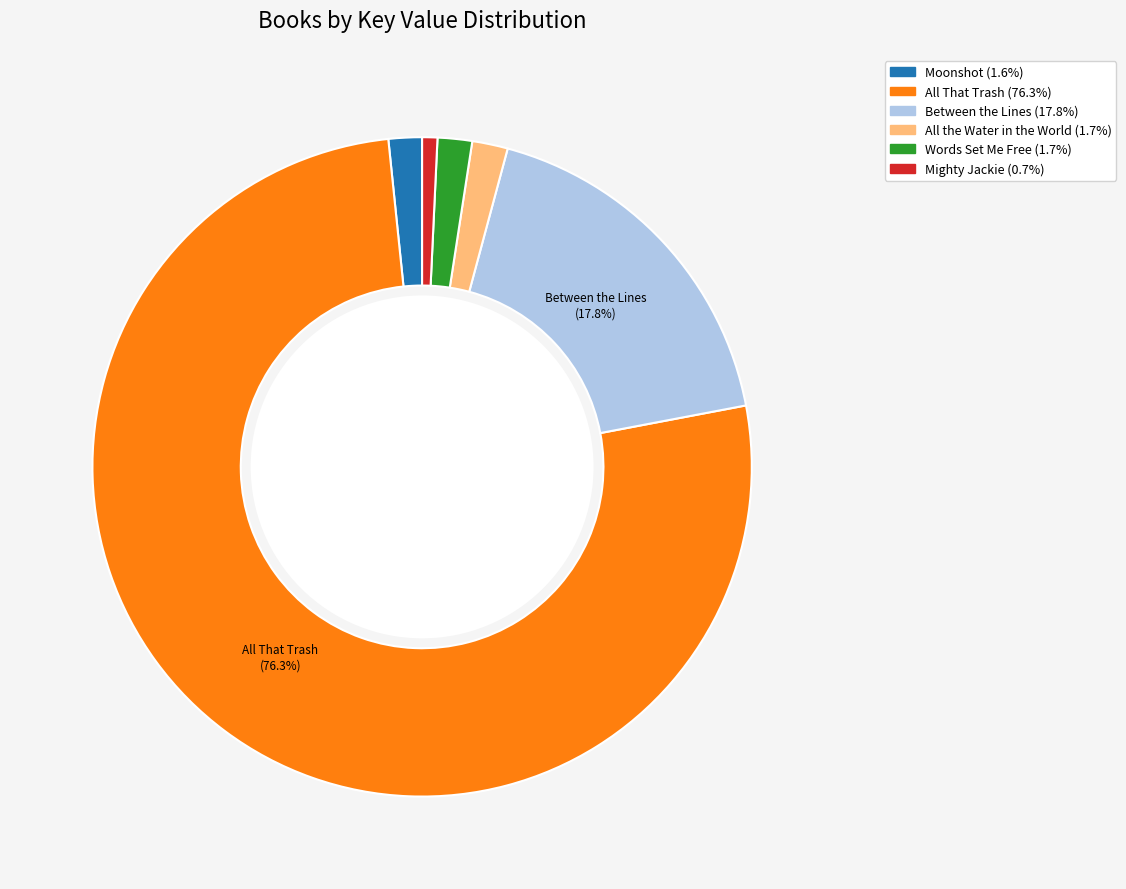

What portion of the pie excludes Between the Lines?

82.2%